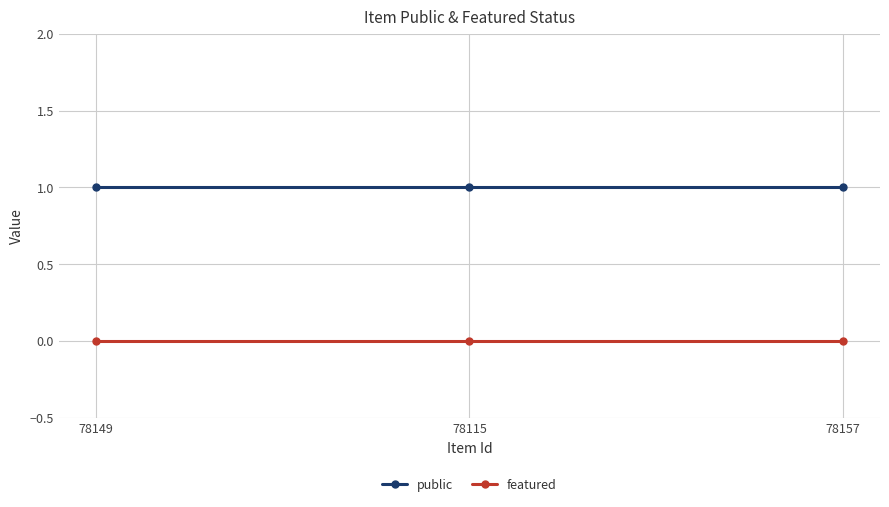

List the series in order of their peak value, highest first.

public, featured